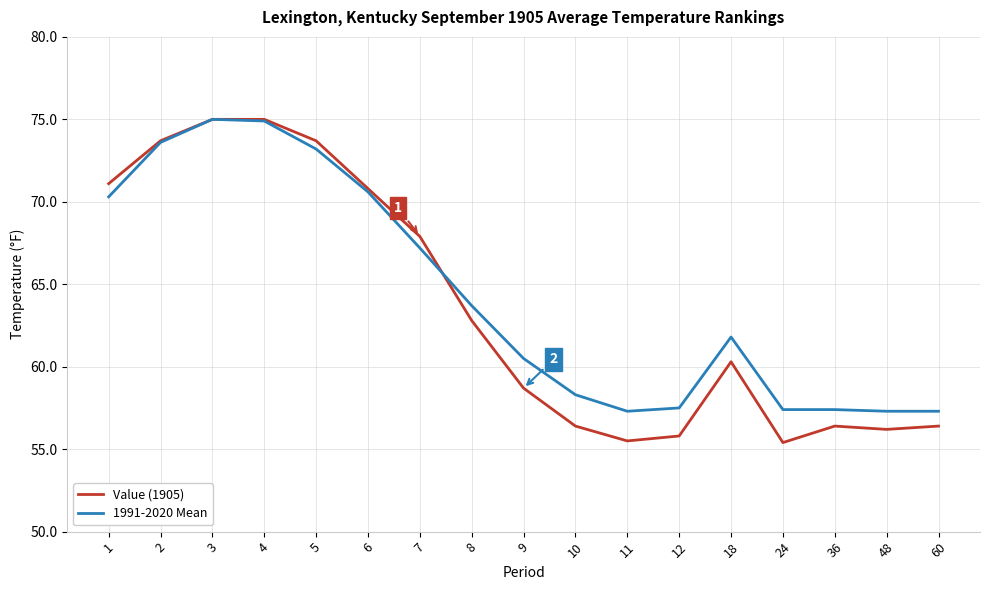

Where is Value (1905) nearest to the value 65?

8